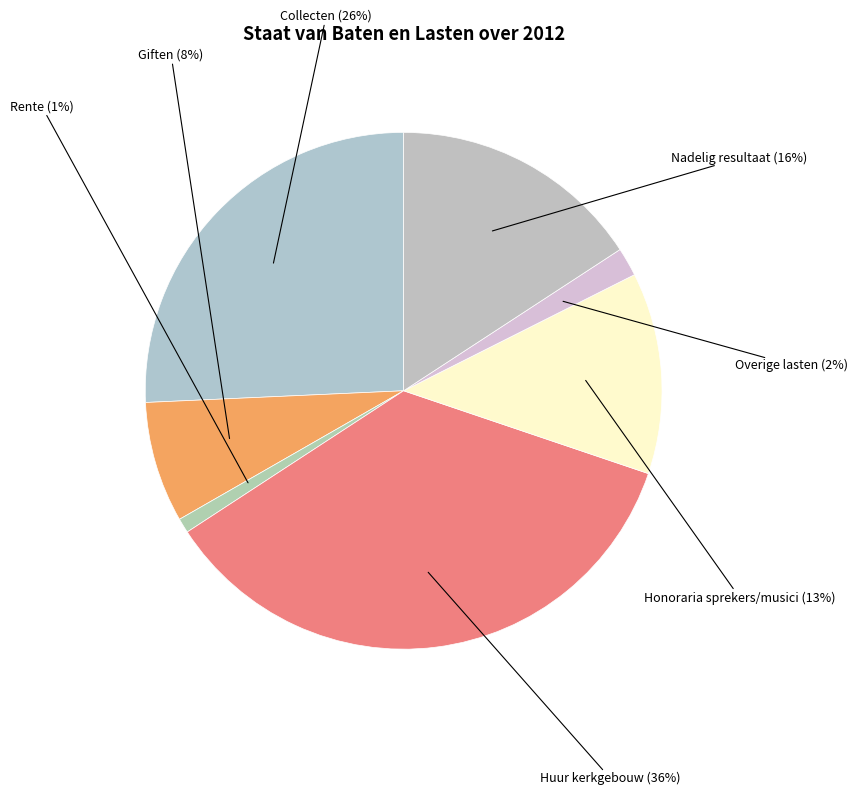

How many segments does this pie chart have?

7